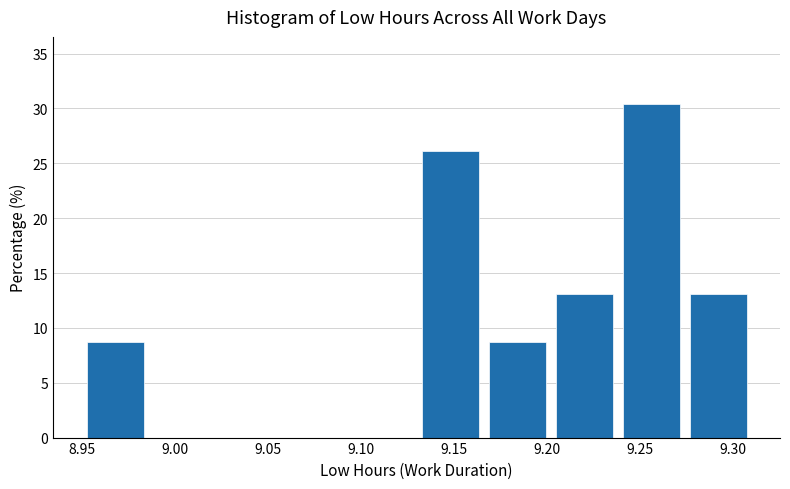

What is the height of the bar covering 9.166 to 9.202 on the x-axis? Neither the bar edges nor the heights are printed on the chart, so give them approximately, as read against the axes.

8.5